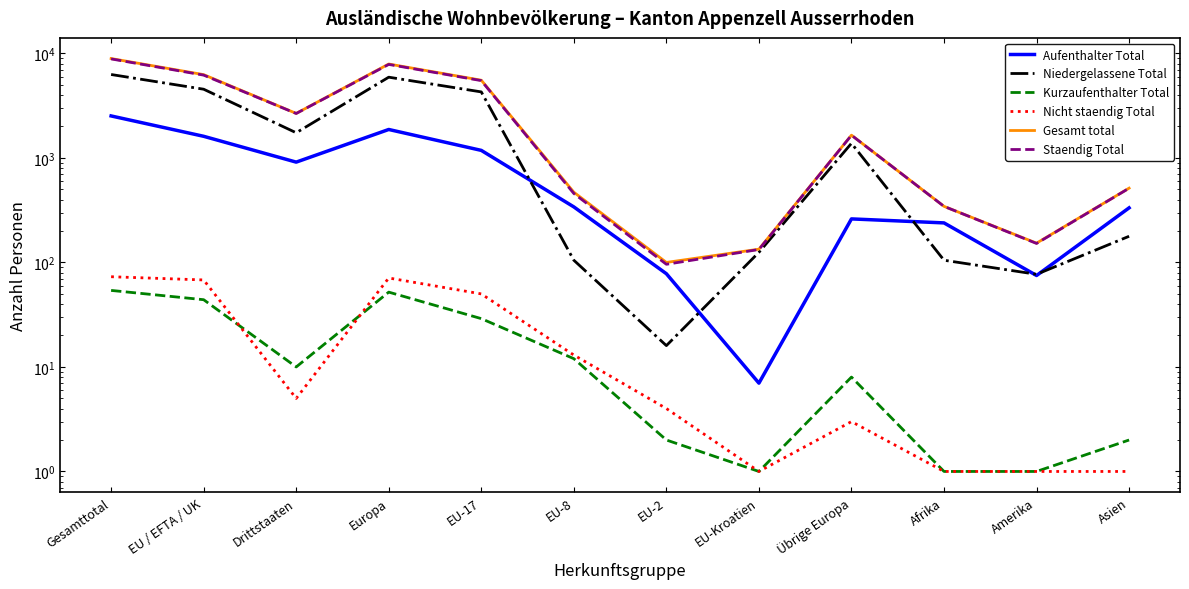

How many lines are shown in the chart?

6